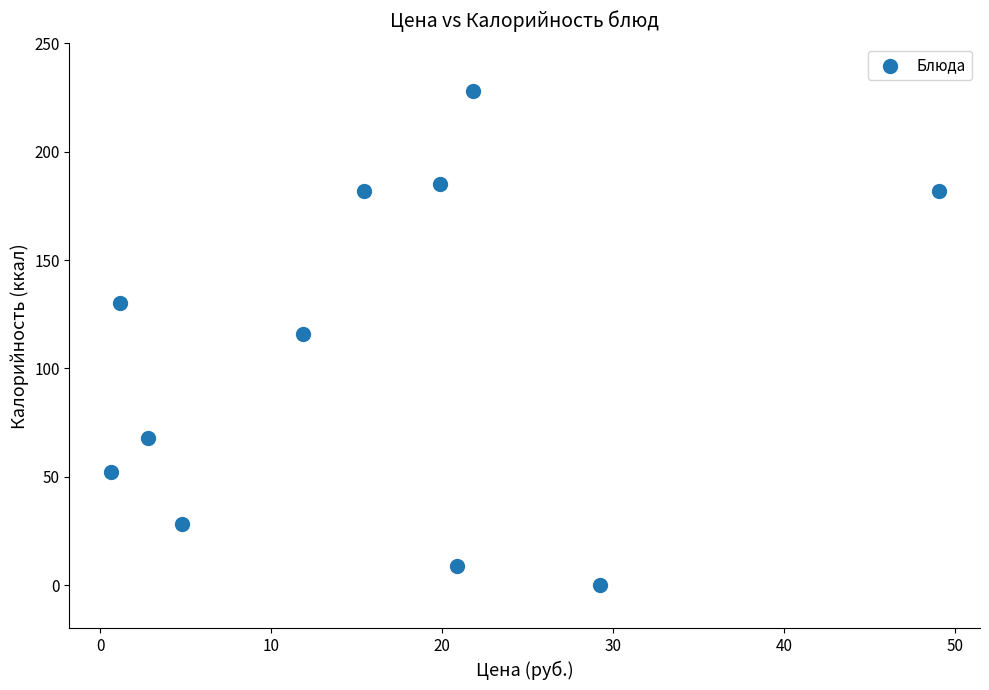

What is the range of Y values (max minus min)?

228